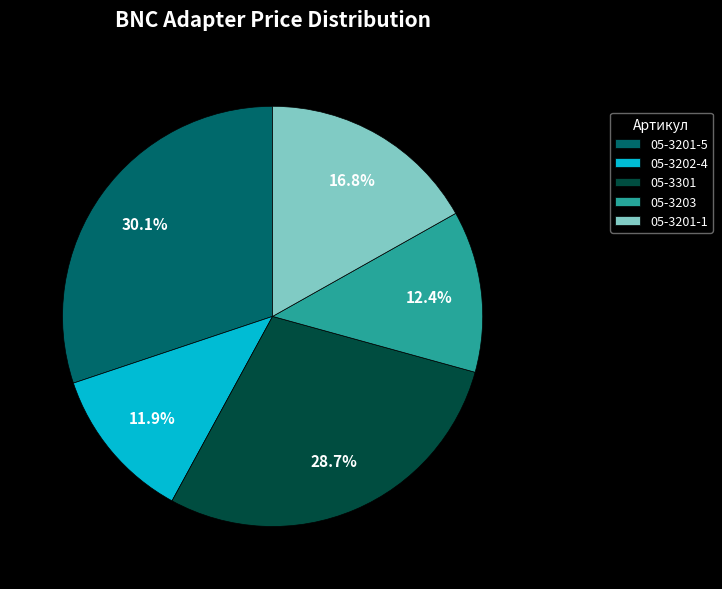

To the nearest percent, what percentage of the pie is 05-3203?

12%